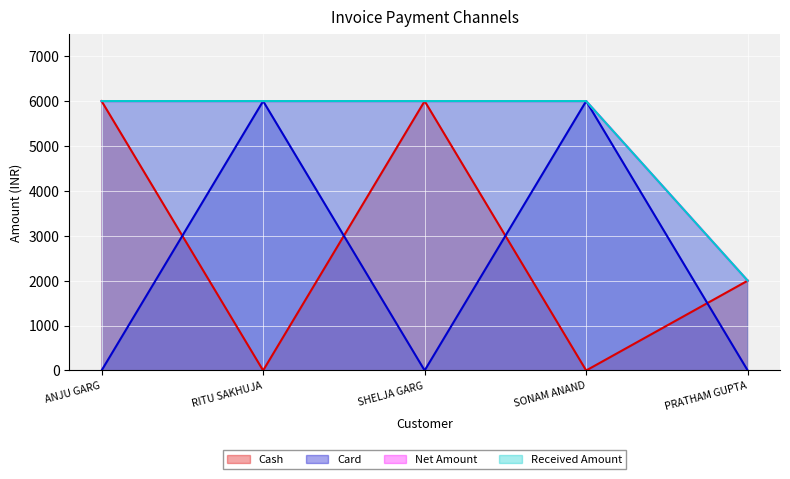

Is it true that Card equals 6000 at RITU SAKHUJA?

True